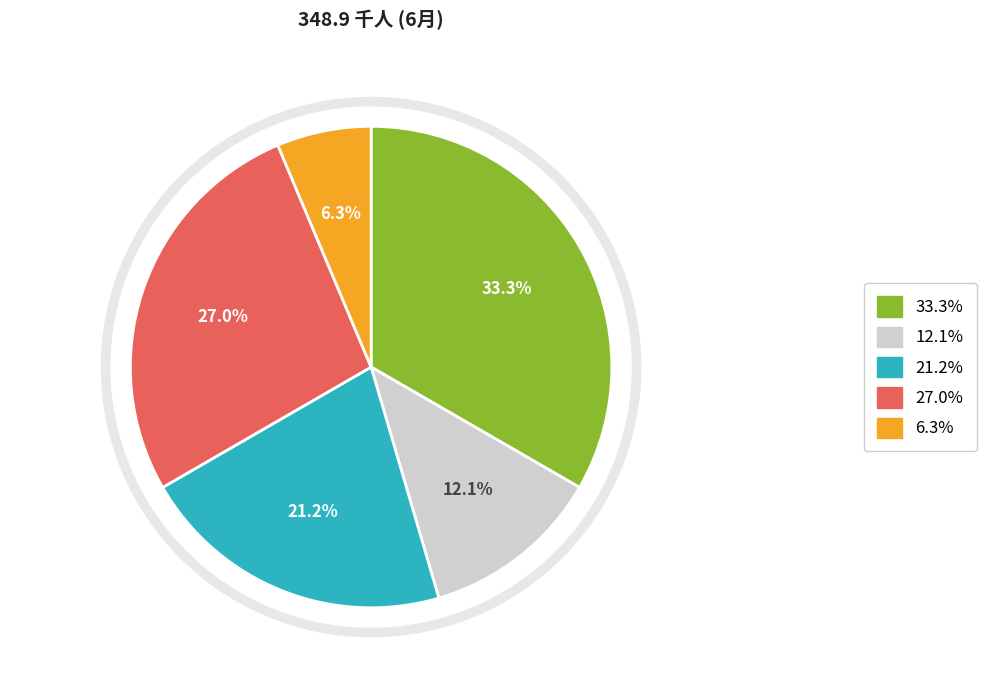

To the nearest percent, what is the average slice percentage?

20%